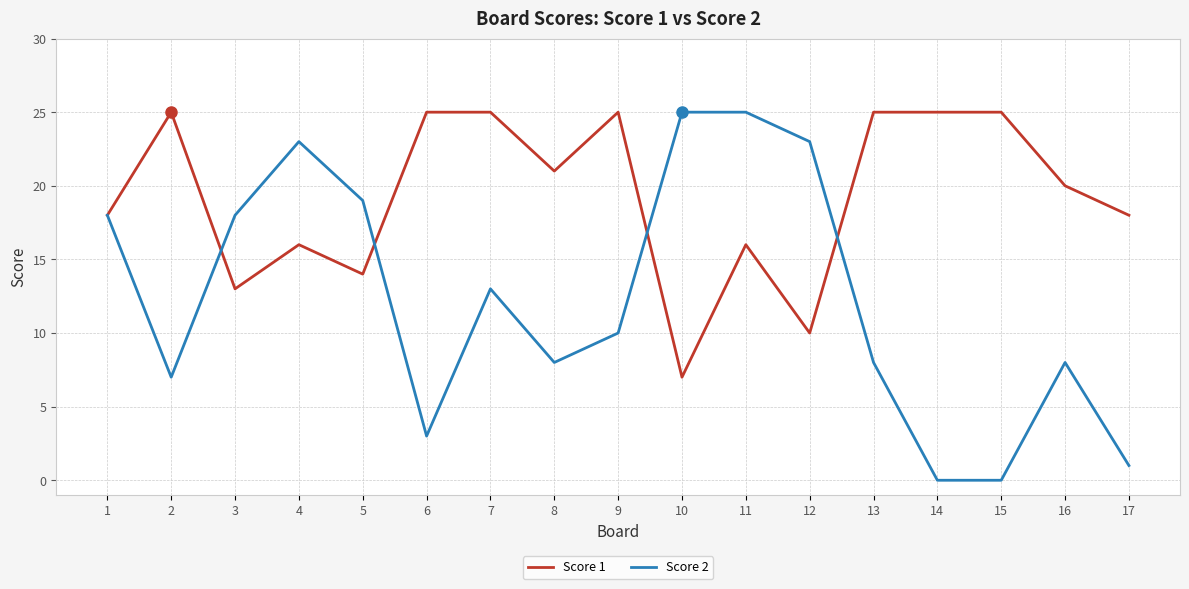

How many Score 1 values are between 16 and 25?

13